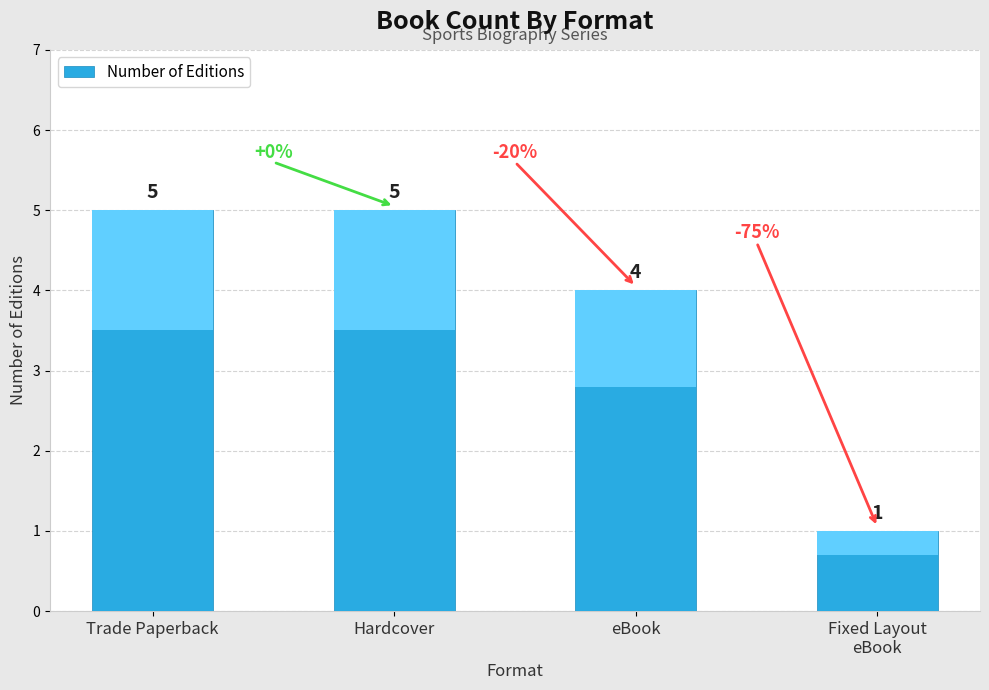

How many values are below 5?

2